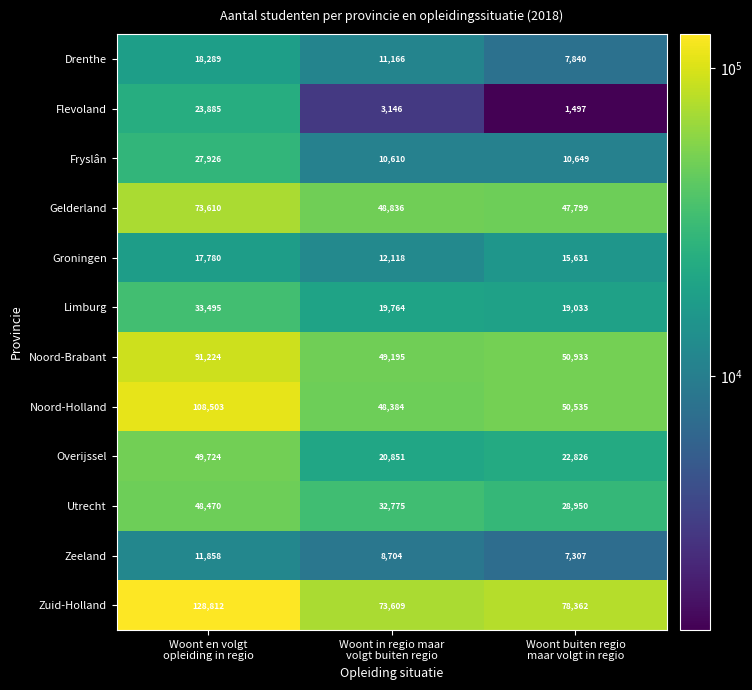

What is the difference between the maximum and minimum values in the Gelderland series?

25811